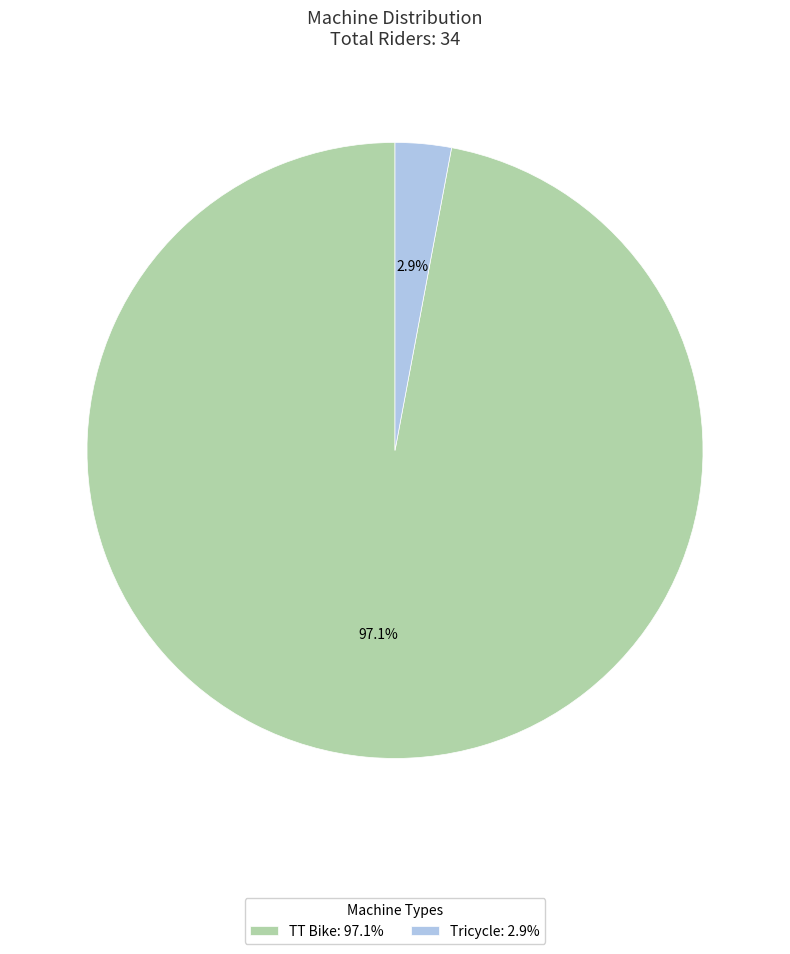

Combined, do TT Bike and Tricycle account for over 50%?

Yes